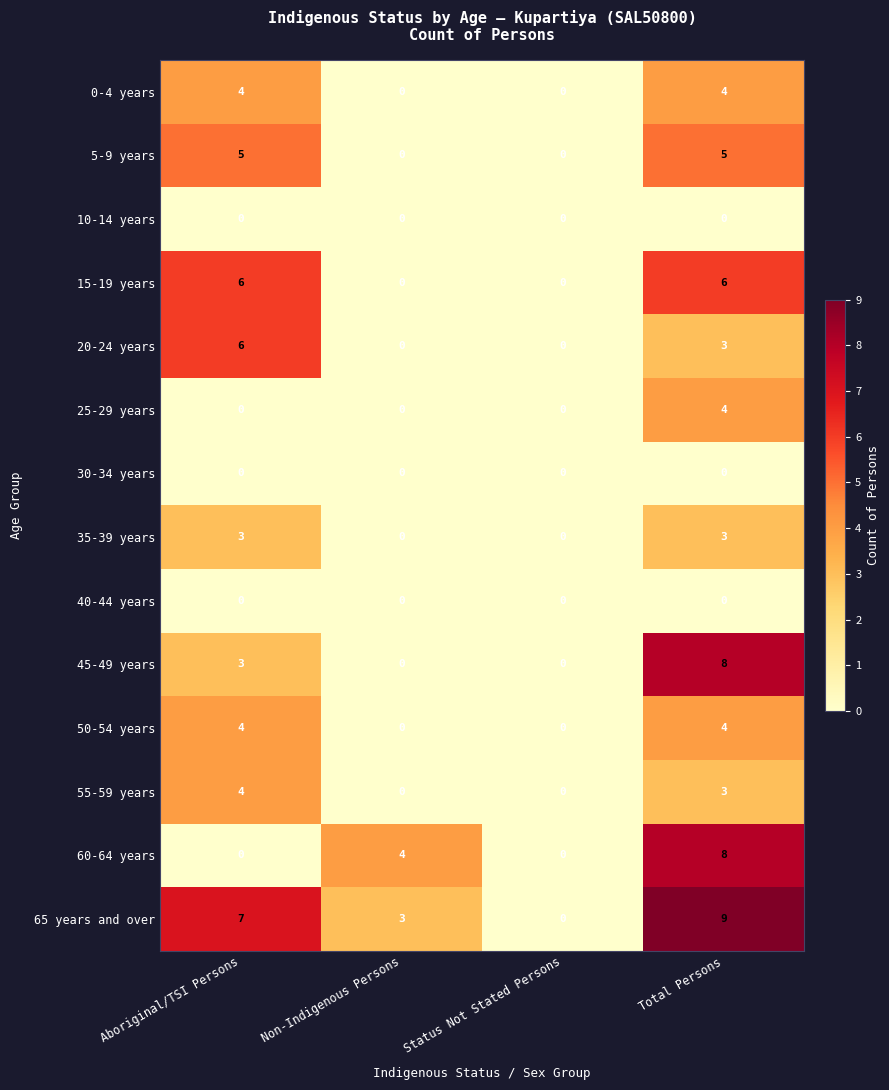

The 45-49 years series shows 12 at Total Persons. True or false?

False